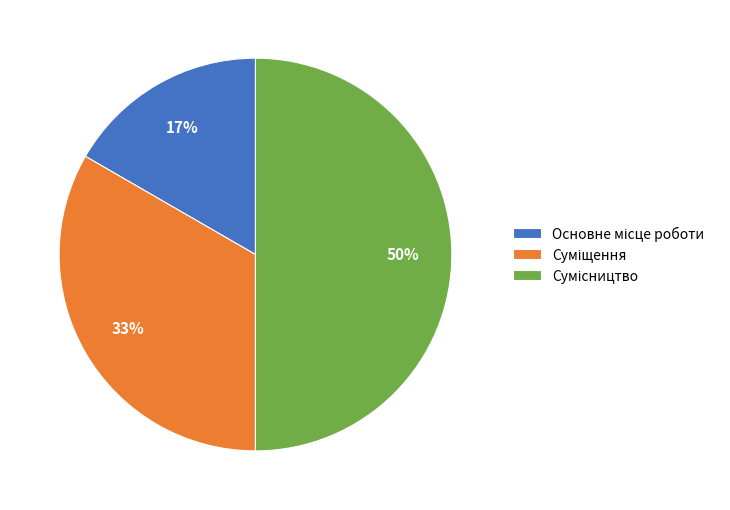

To the nearest percent, what is the difference between the largest and smallest slice percentages?

33%